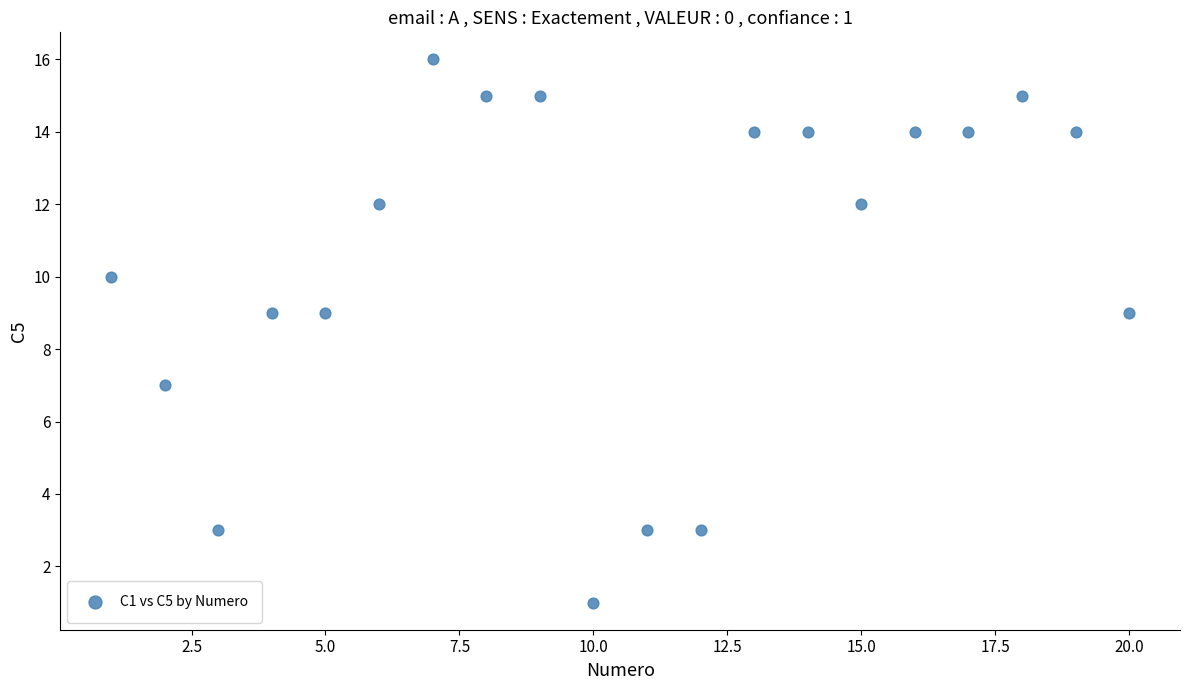

What is the range of Y values (max minus min)?

15